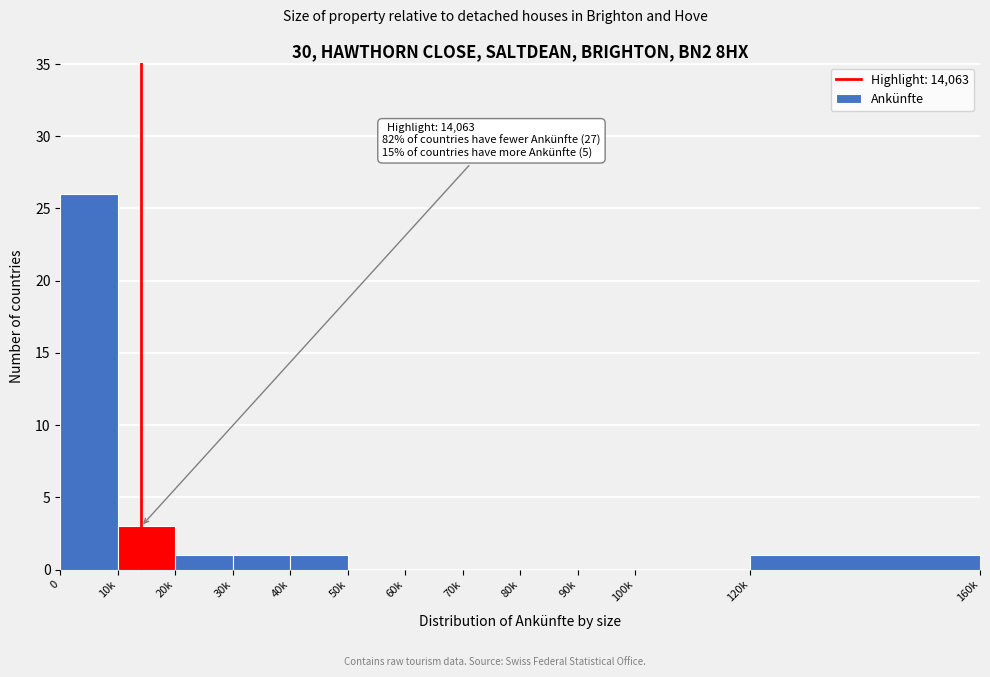

Reading right to left, list all the values displayed in this chart.

120k=1	100k=0	90k=0	80k=0	70k=0	60k=0	50k=0	40k=1	30k=1	20k=1	10k=3	0=26